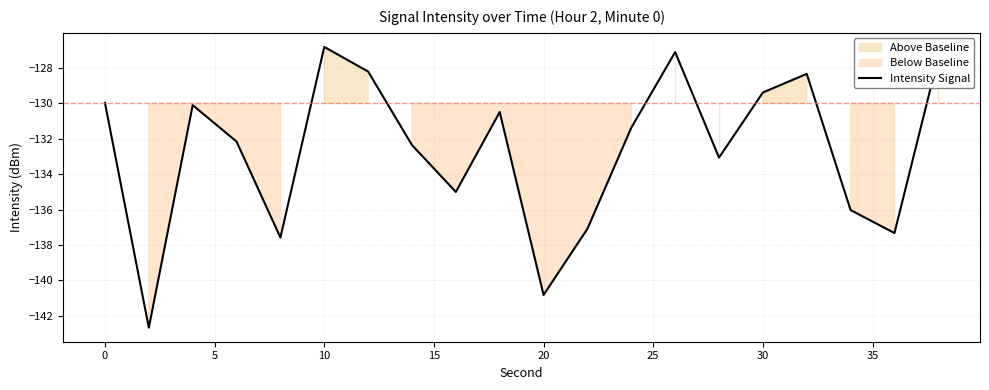

The Intensity Signal series shows -130.0 at 0. True or false?

True